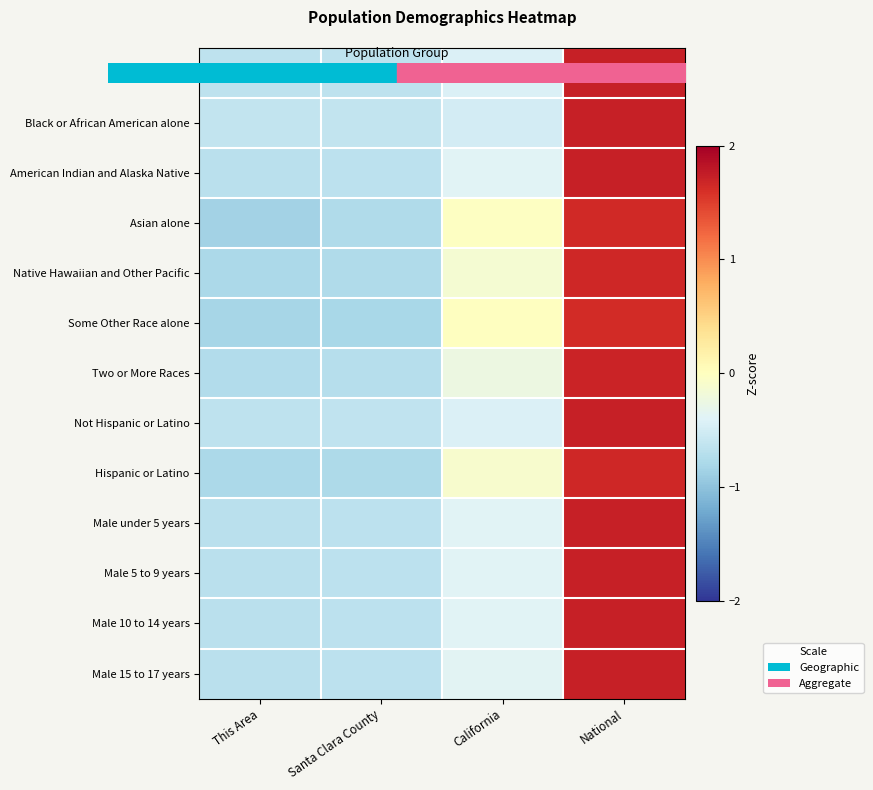

Reading left to right, transcribe all the data shown in this chart.

White alone: This Area=-0.7	Santa Clara County=-0.6	California=-0.4	National=1.7
Black or African American alone: This Area=-0.6	Santa Clara County=-0.6	California=-0.5	National=1.7
American Indian and Alaska Native: This Area=-0.7	Santa Clara County=-0.7	California=-0.4	National=1.7
Asian alone: This Area=-0.9	Santa Clara County=-0.8	California=-0.0	National=1.6
Native Hawaiian and Other Pacific: This Area=-0.8	Santa Clara County=-0.8	California=-0.1	National=1.7
Some Other Race alone: This Area=-0.8	Santa Clara County=-0.8	California=-0.0	National=1.6
Two or More Races: This Area=-0.7	Santa Clara County=-0.7	California=-0.2	National=1.7
Not Hispanic or Latino: This Area=-0.7	Santa Clara County=-0.6	California=-0.4	National=1.7
Hispanic or Latino: This Area=-0.8	Santa Clara County=-0.8	California=-0.1	National=1.7
Male under 5 years: This Area=-0.7	Santa Clara County=-0.7	California=-0.4	National=1.7
Male 5 to 9 years: This Area=-0.7	Santa Clara County=-0.7	California=-0.4	National=1.7
Male 10 to 14 years: This Area=-0.7	Santa Clara County=-0.7	California=-0.4	National=1.7
Male 15 to 17 years: This Area=-0.7	Santa Clara County=-0.7	California=-0.4	National=1.7